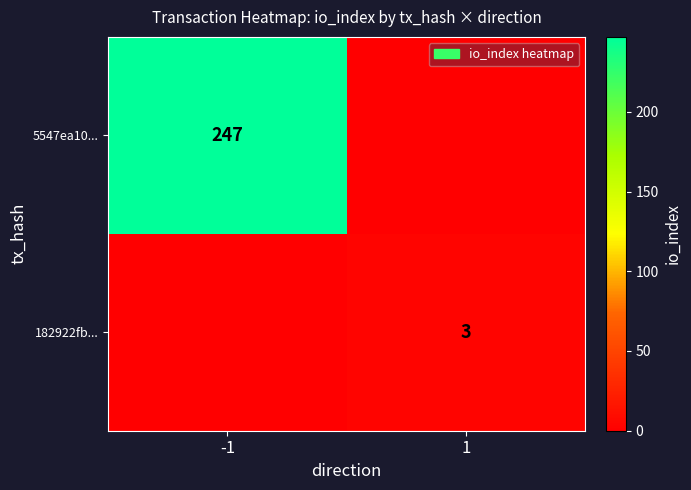

Between 1 and -1, which is larger?

-1